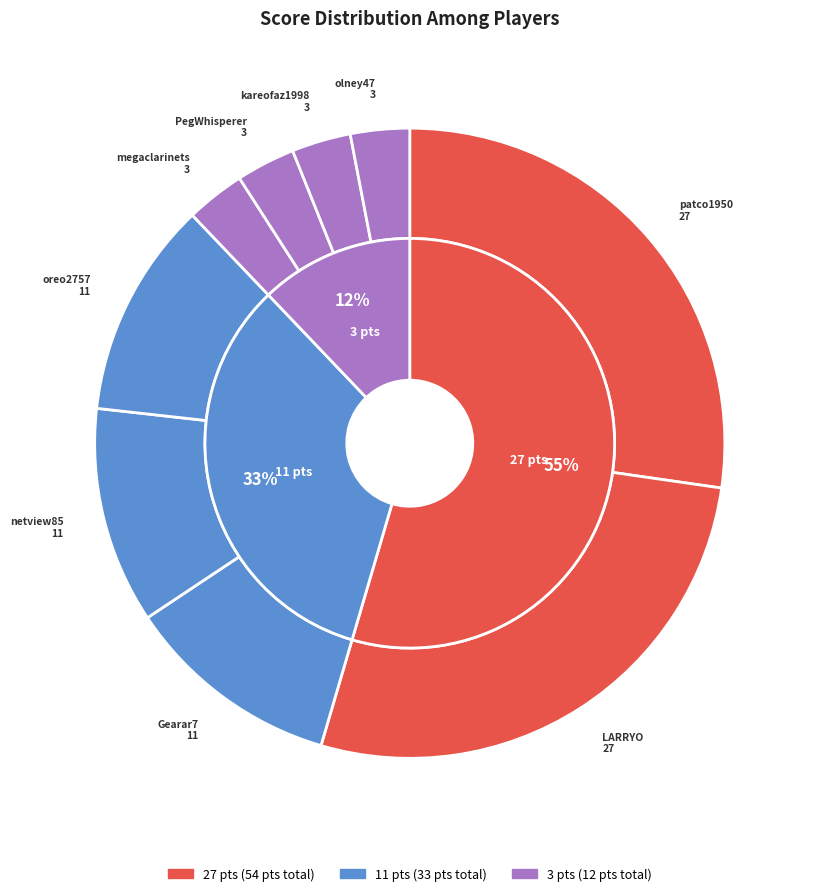

Which category has the smallest portion of the pie?

megaclarinets